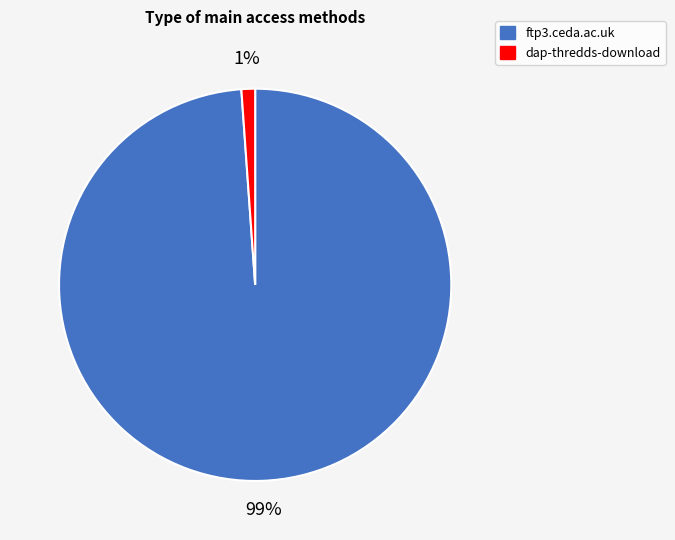

Which has a higher value, dap-thredds-download or ftp3.ceda.ac.uk?

ftp3.ceda.ac.uk